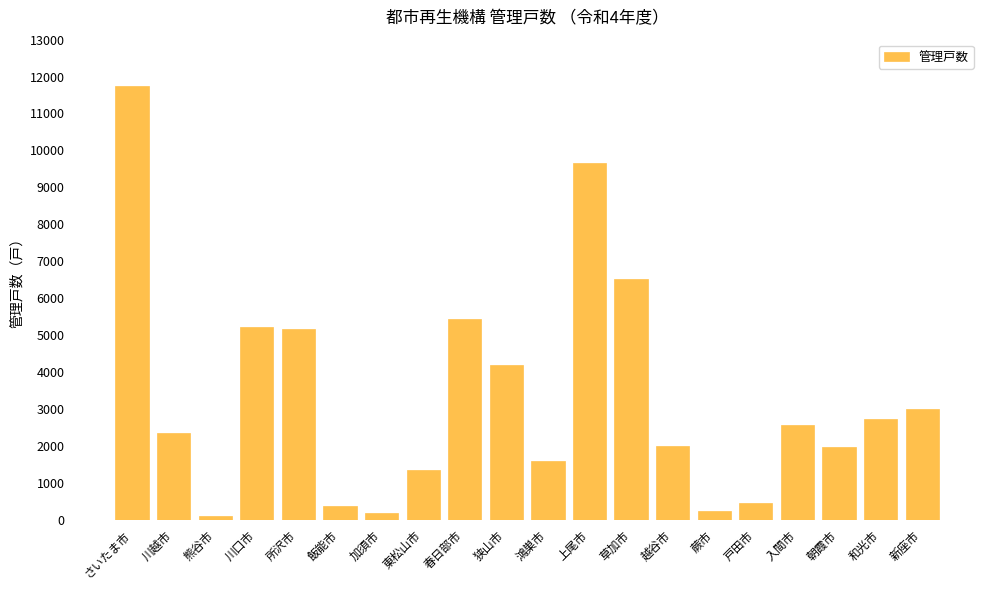

What is the label of the 15th bar from the right?

飯能市